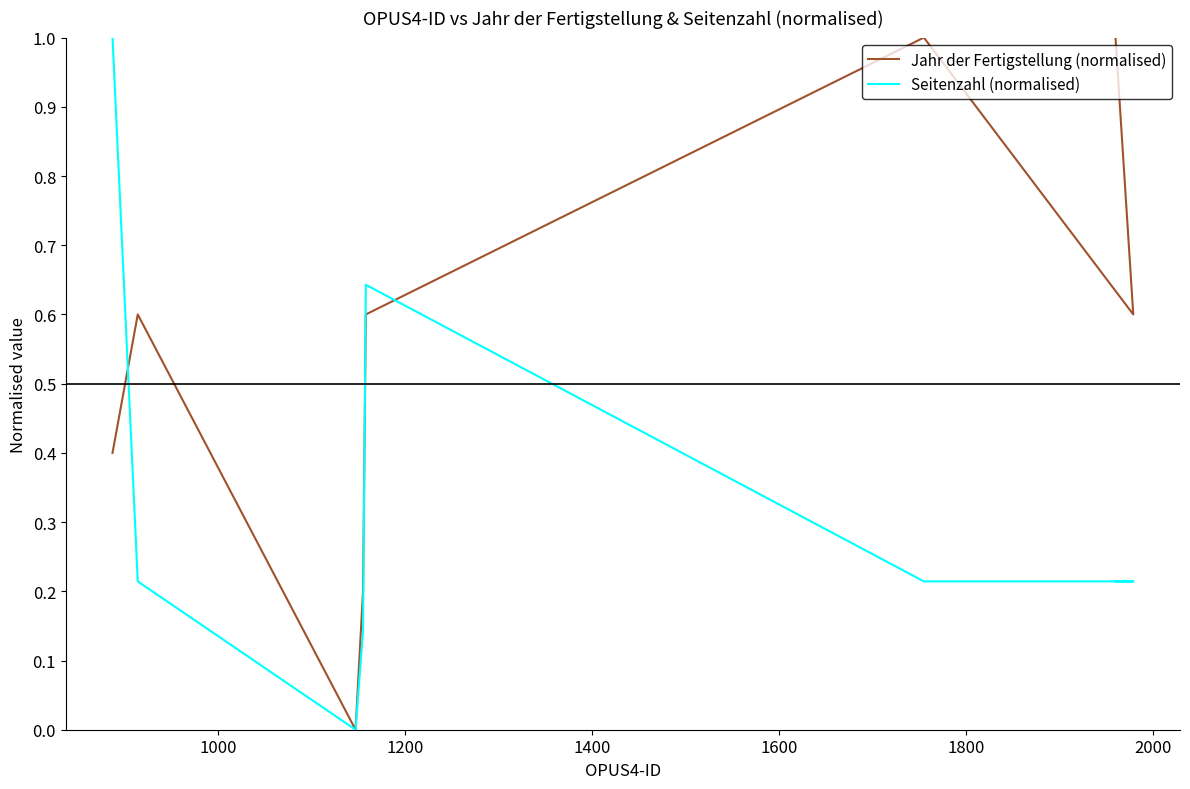

Which series has the largest range (max minus min)?

Jahr der Fertigstellung (normalised)